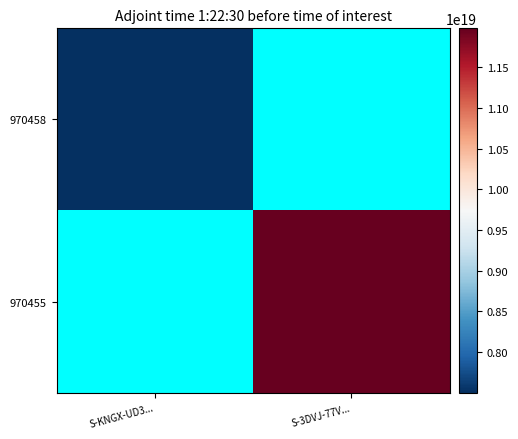

Which series has the largest range (max minus min)?

970458